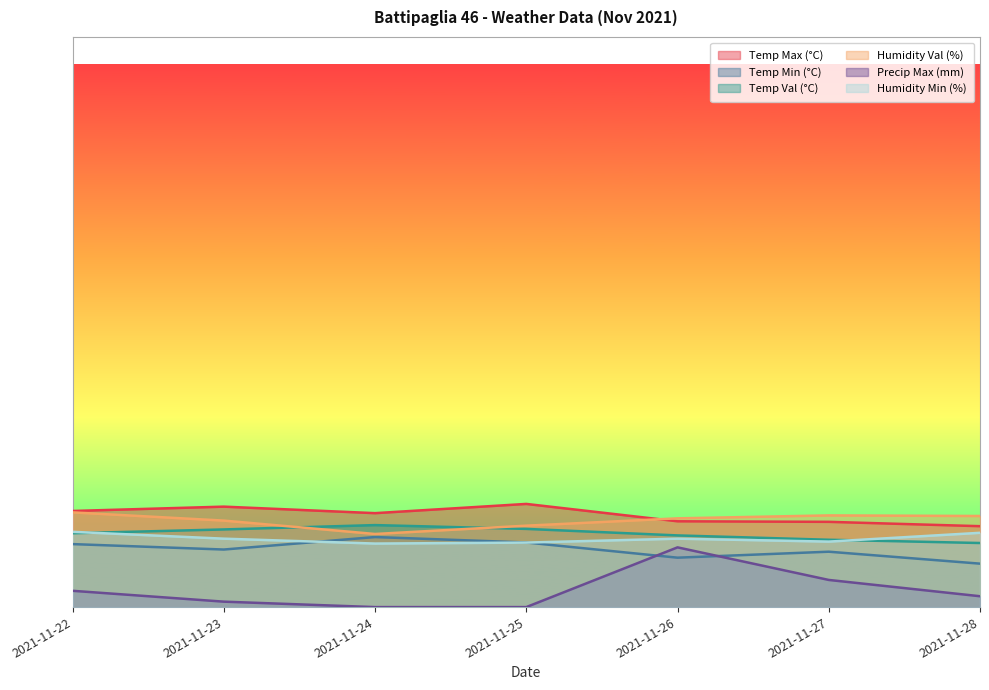

Is the value of Humidity Val (%) at 2021-11-24 greater than the value of Precip Max (mm) at 2021-11-27?

Yes